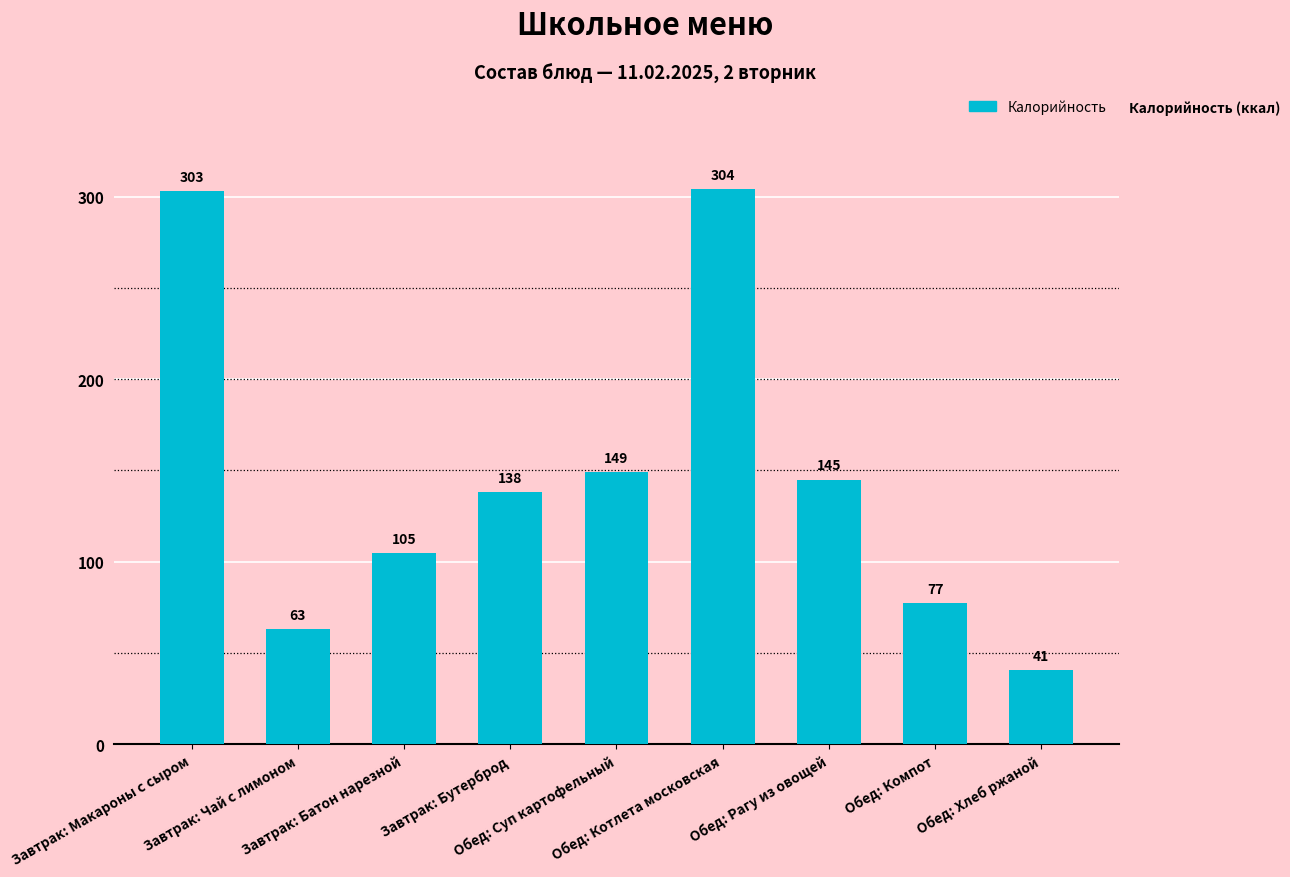

Count the number of data series in this chart.

1